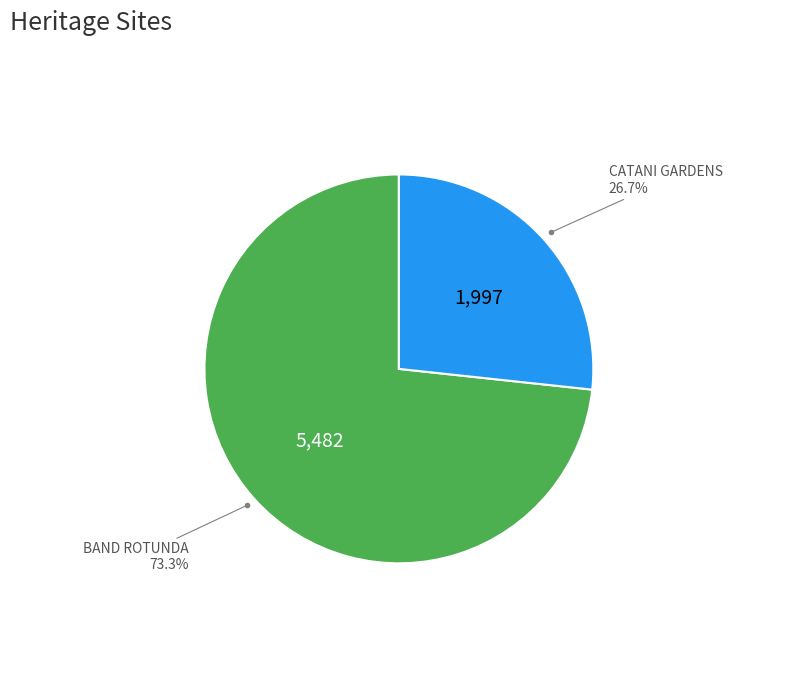

Is there a majority slice in this chart?

Yes